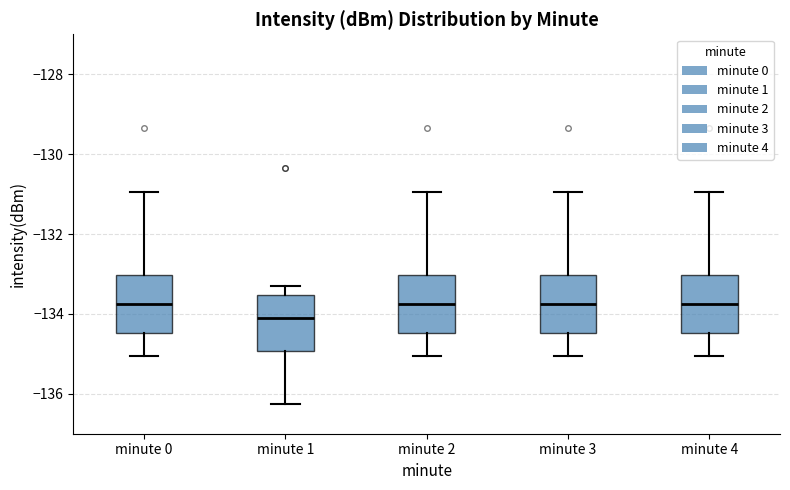

Where does the median line of the box for minute 2 sit on the y-axis? The values are not printed on the chart, so give them approximately, as read against the axis.

-133.8